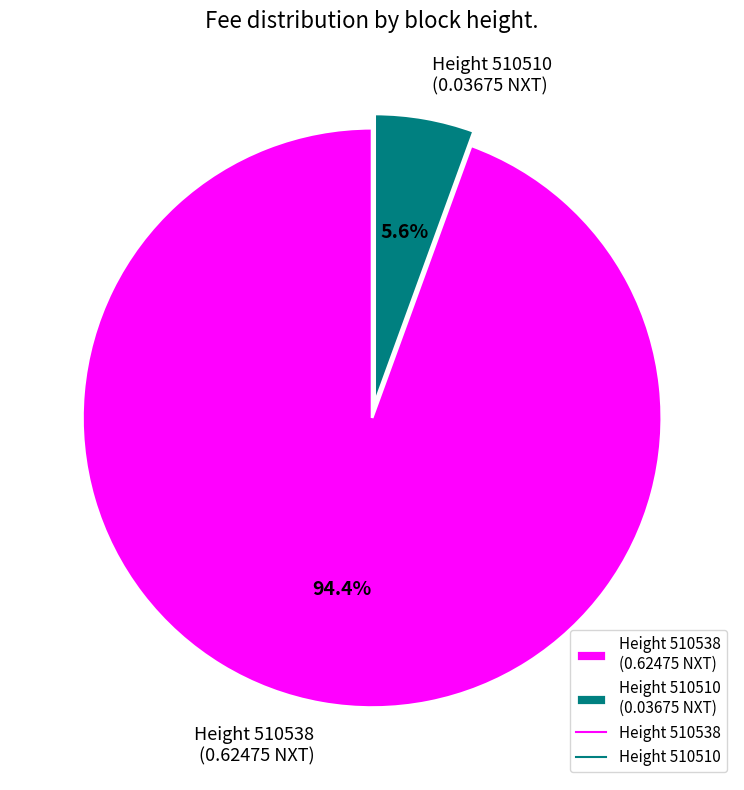

How many segments does this pie chart have?

2